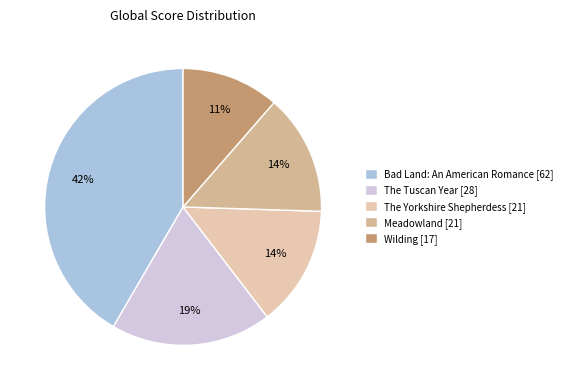

Approximately how many times larger is the value at Wilding compared to Meadowland?

0.8